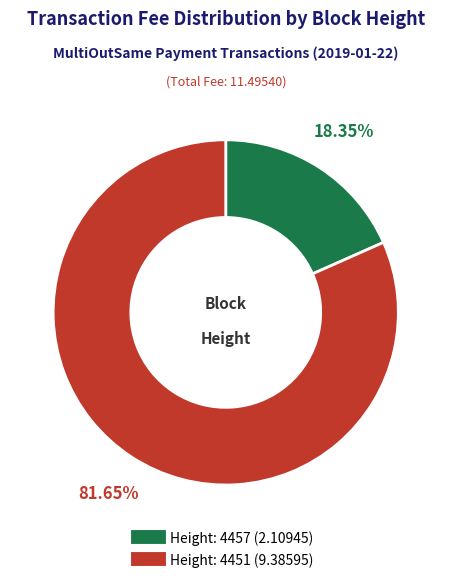

Does any single category account for the majority?

Yes